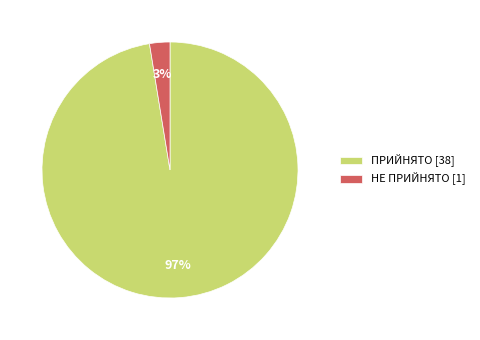

Between ПРИЙНЯТО and НЕ ПРИЙНЯТО, which is larger?

ПРИЙНЯТО